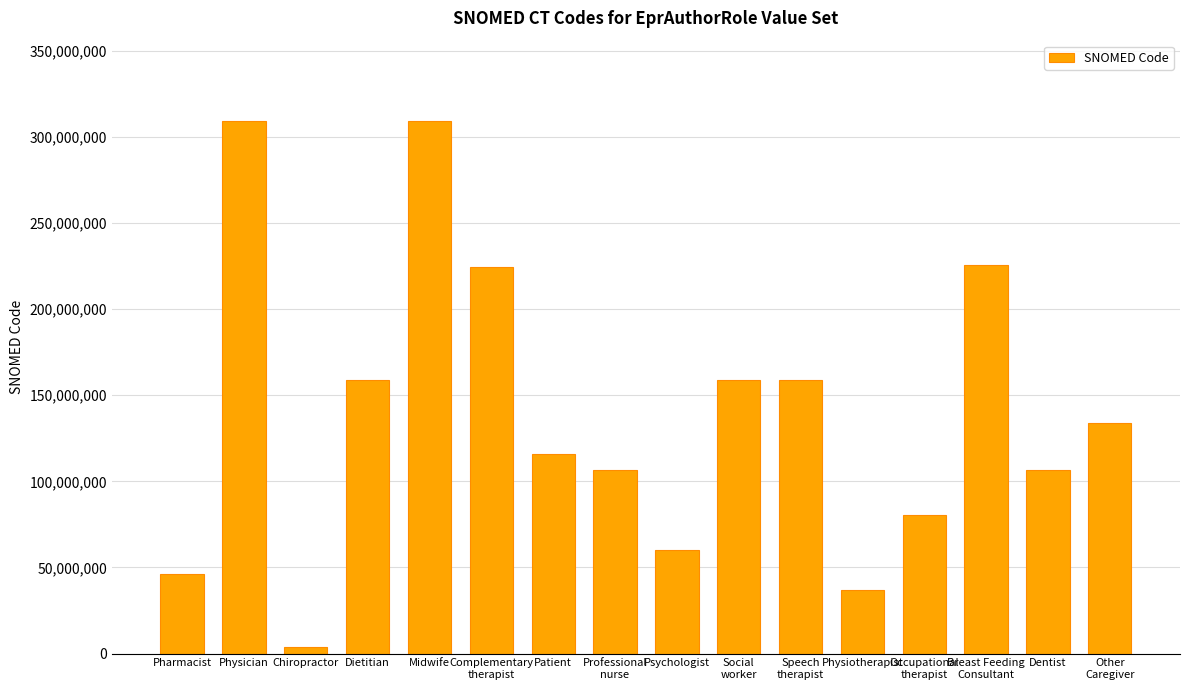

What is the sum of the values at Occupational
therapist and Patient?

196700010